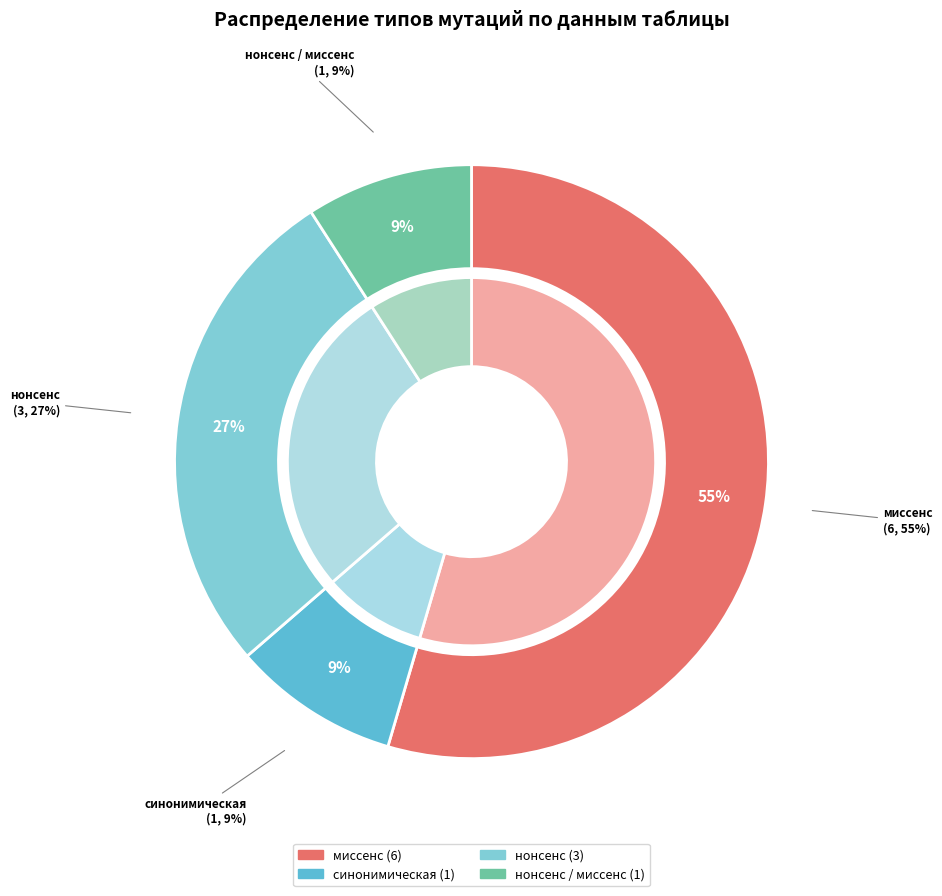

How many segments does this pie chart have?

4